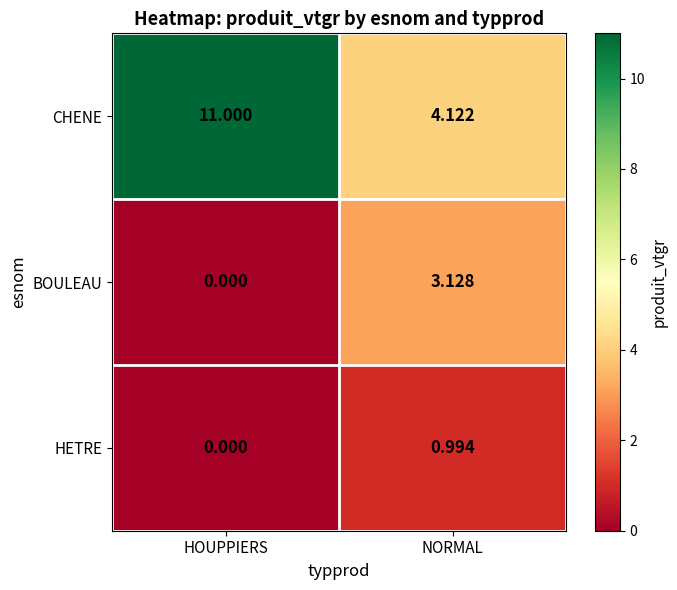

What is the total value across all series at NORMAL?

8.2